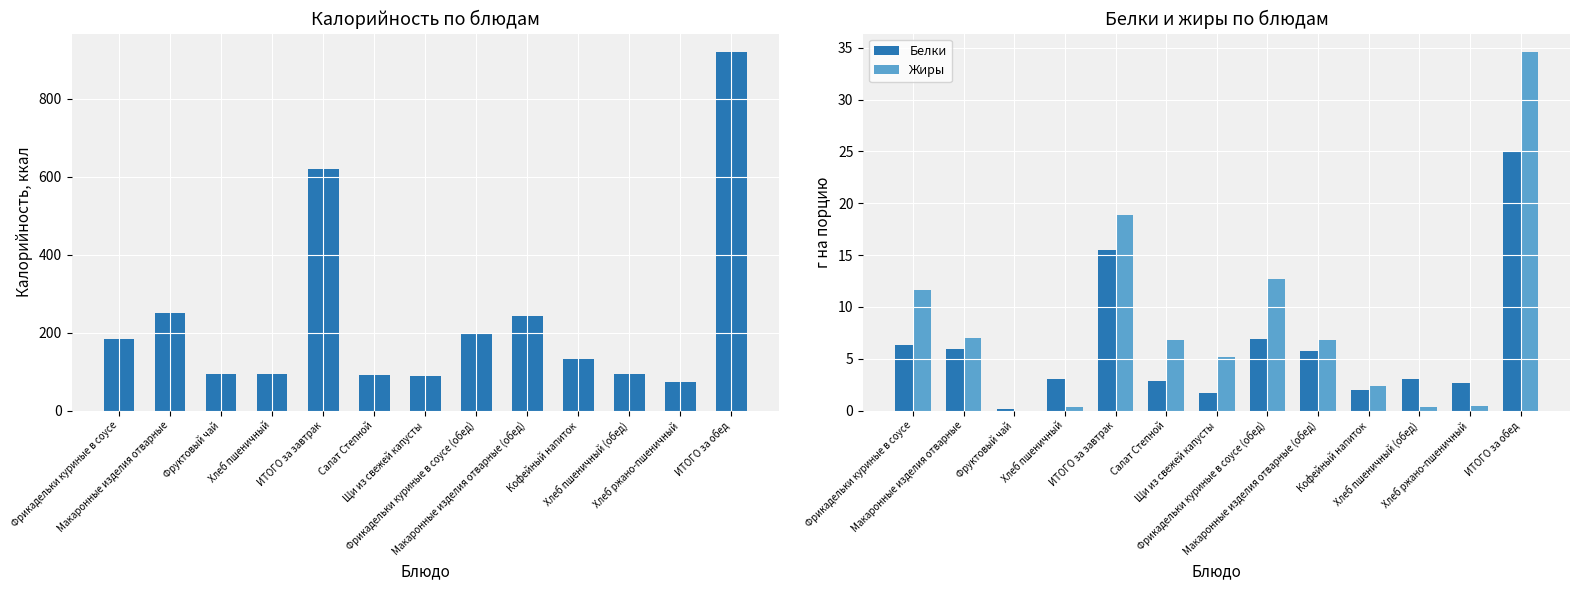

Is it true that Белки equals 0.5 at Кофейный напиток?

False